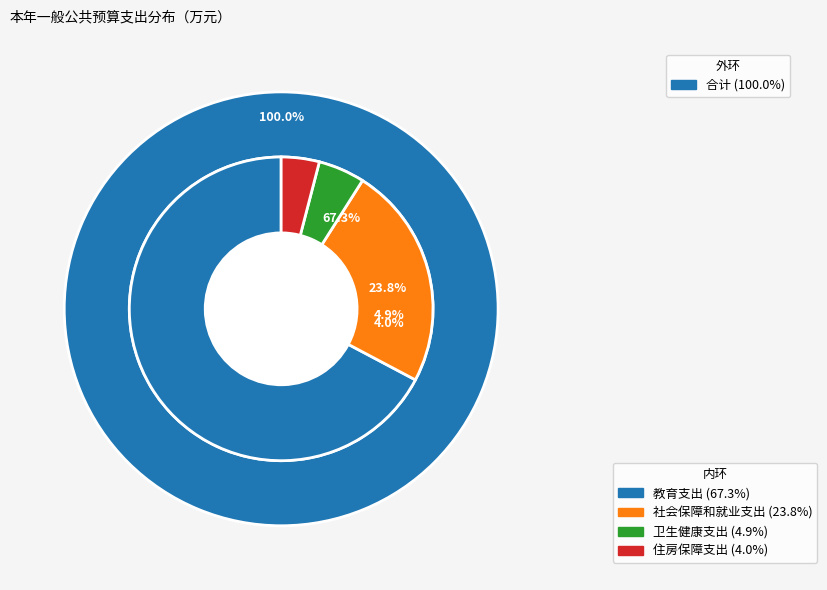

To the nearest percent, what is the difference between the largest and smallest slice percentages?

63%